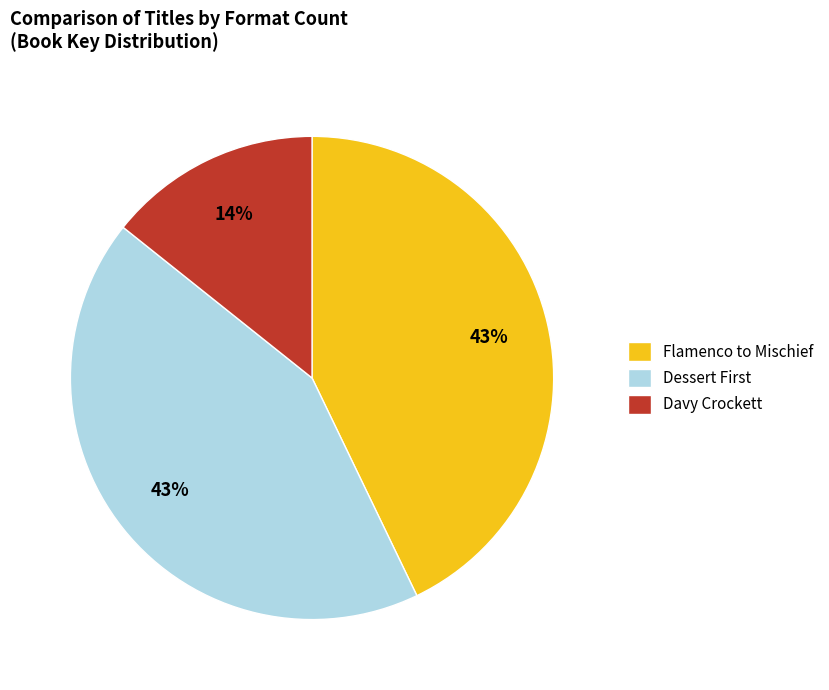

Is there a majority slice in this chart?

No